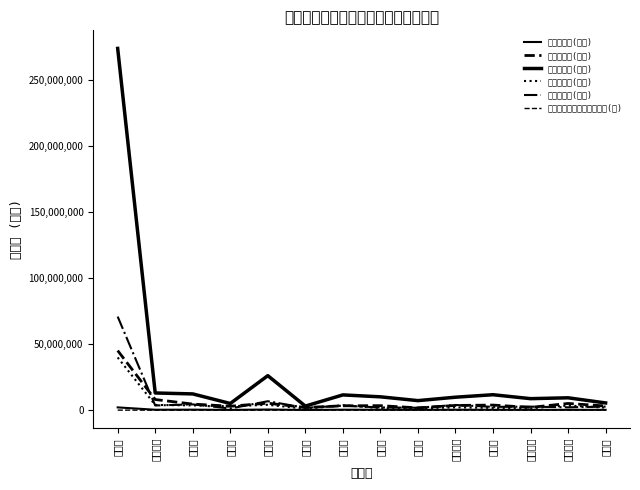

Does the chart display data point markers on the line(s)?

No